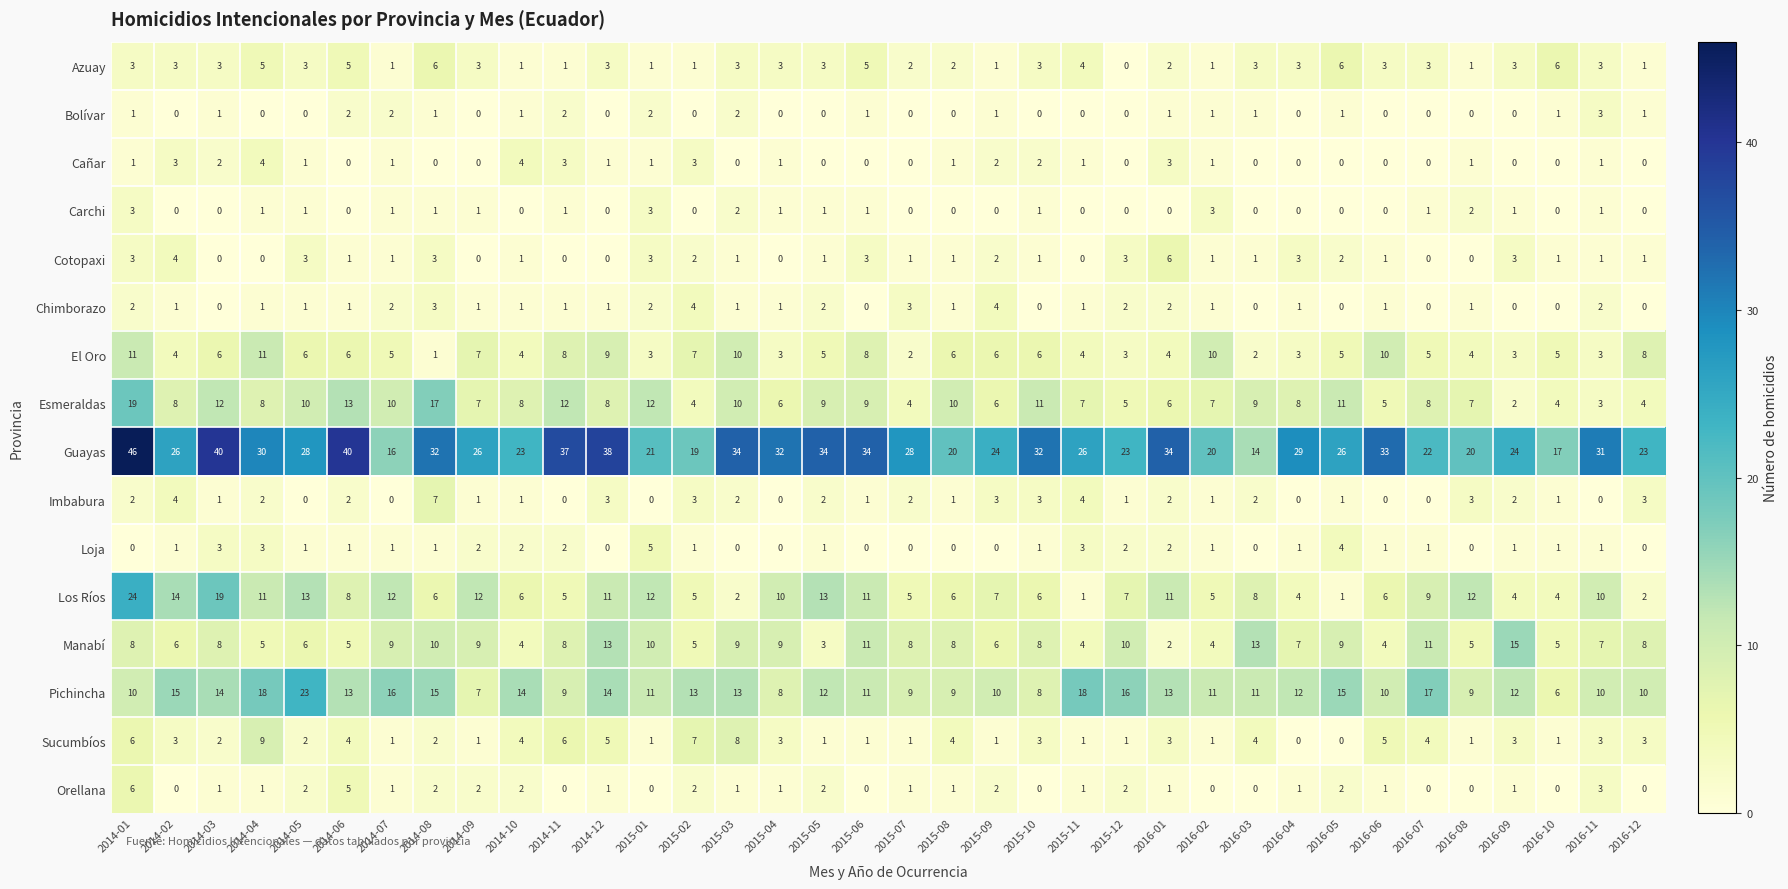

Which category has the highest value across all series?

2014-01